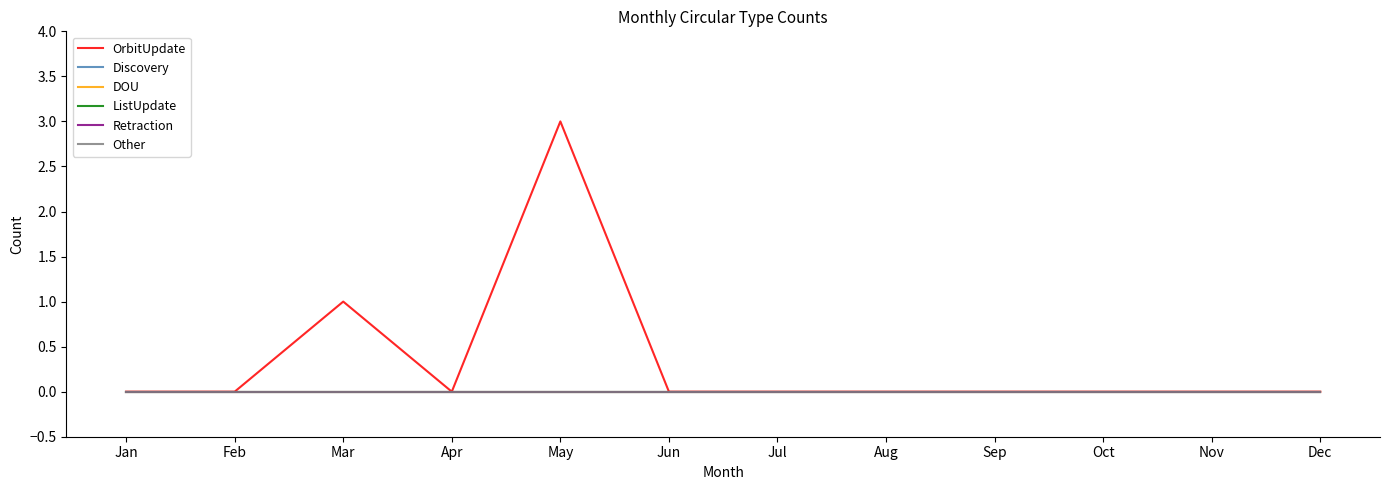

True or false: DOU has more than 1 points higher than both neighbors.

False